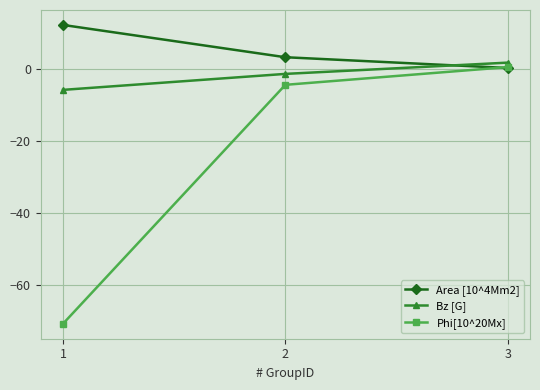

At which label does Bz [G] reach its peak?

3